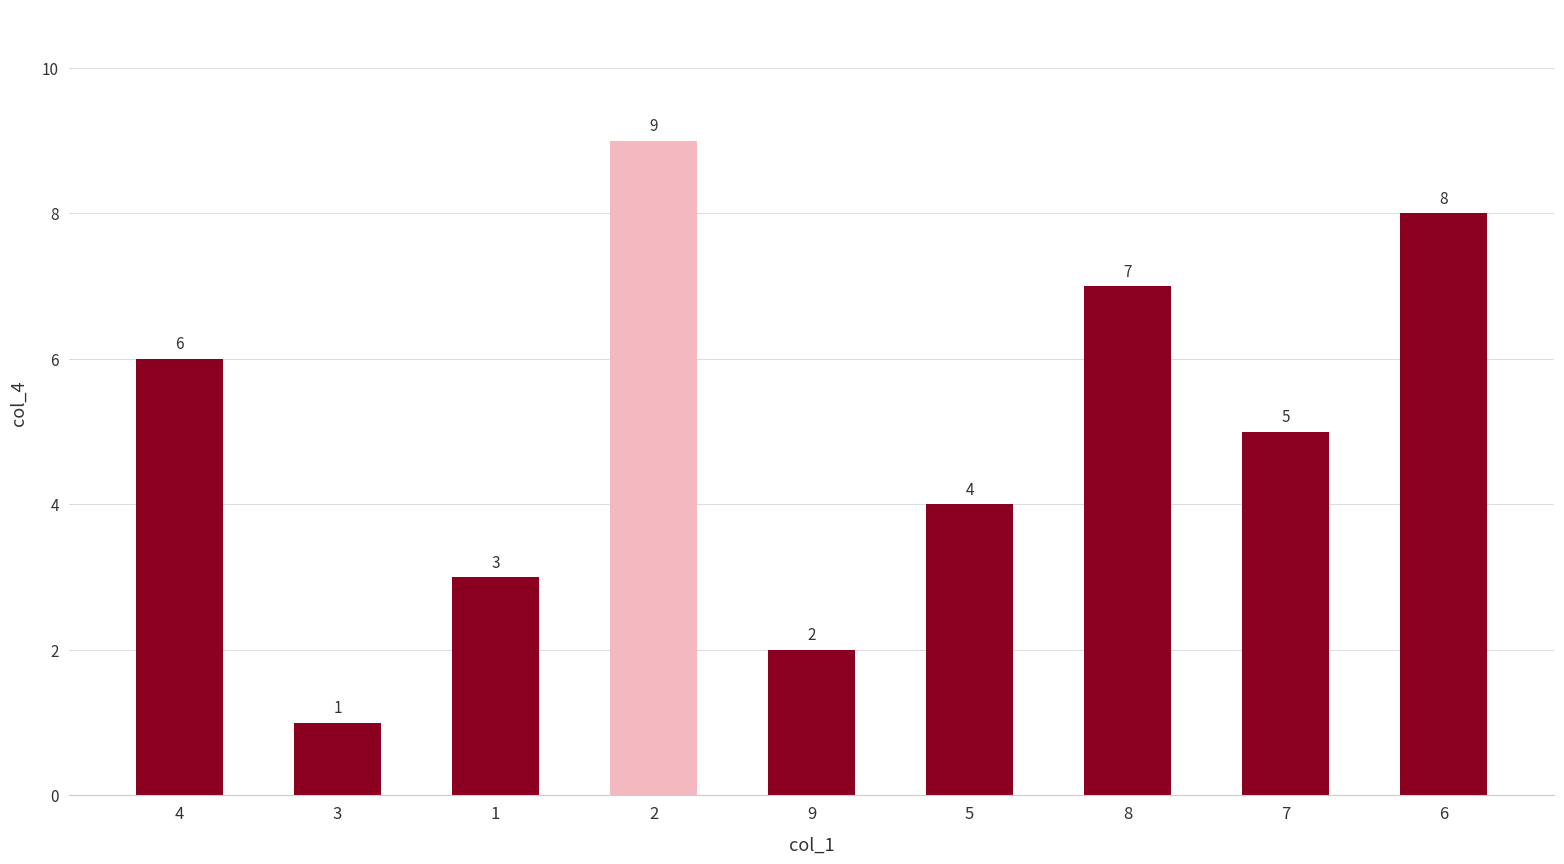

What is the value of the 5th bar from the left?

2